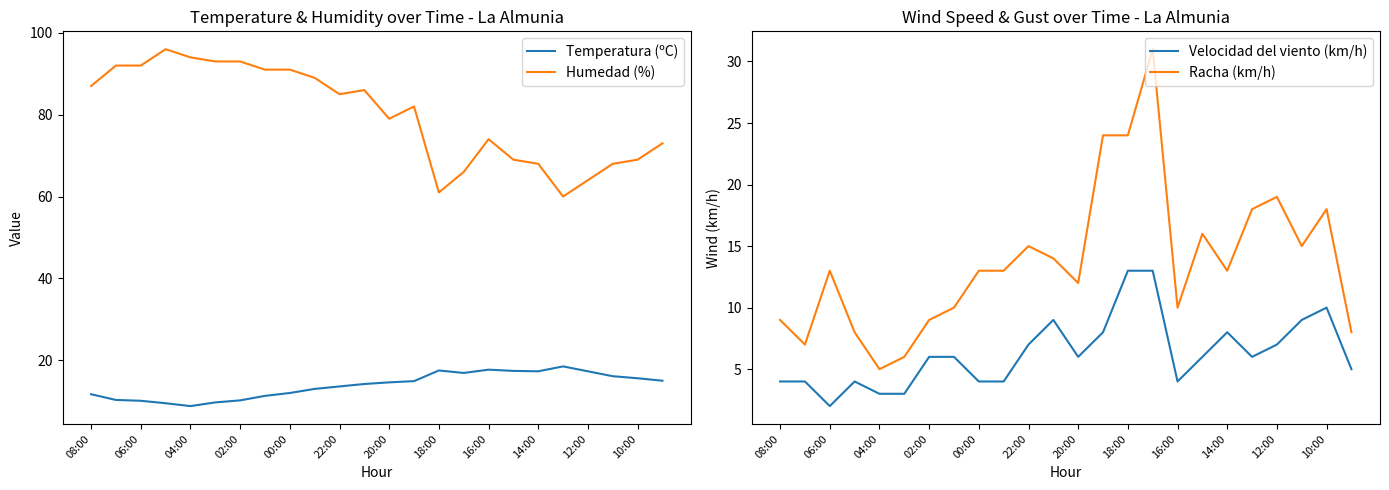

At which label does Humedad (%) first exceed 85?

08:00